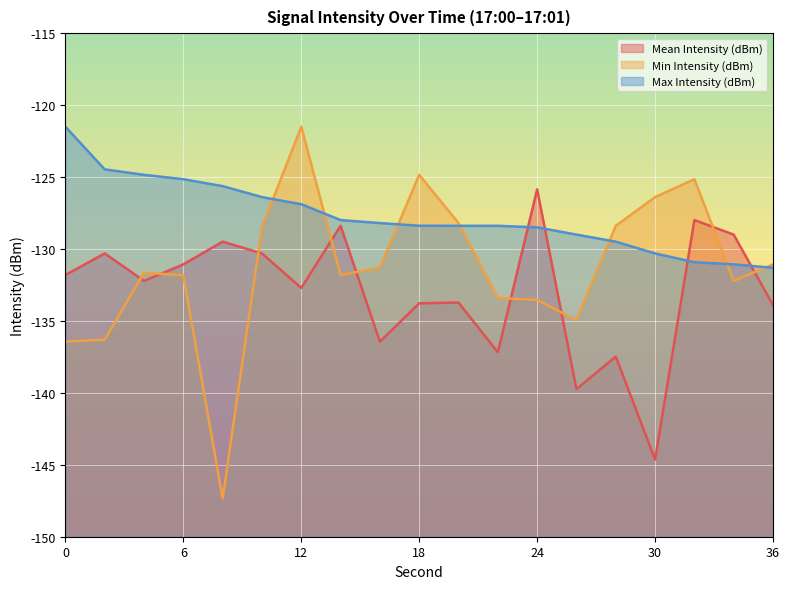

How many values in the Mean Intensity (dBm) series exceed -132?

9